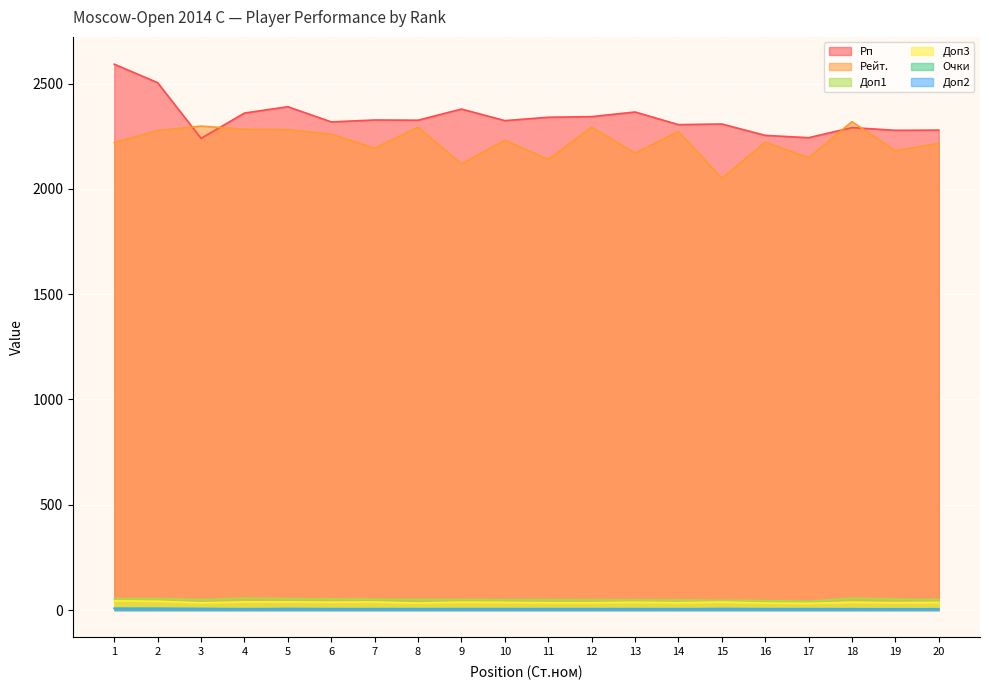

How many data points does each series have?

20